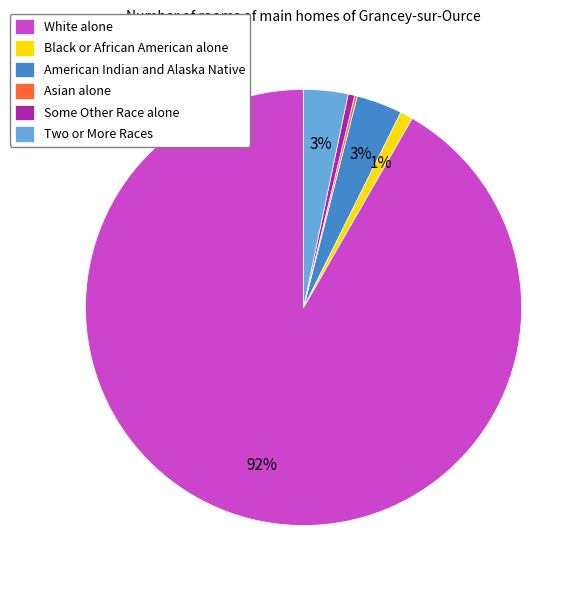

To the nearest percent, what is the difference between the Black or African American alone and American Indian and Alaska Native slice percentages?

2%